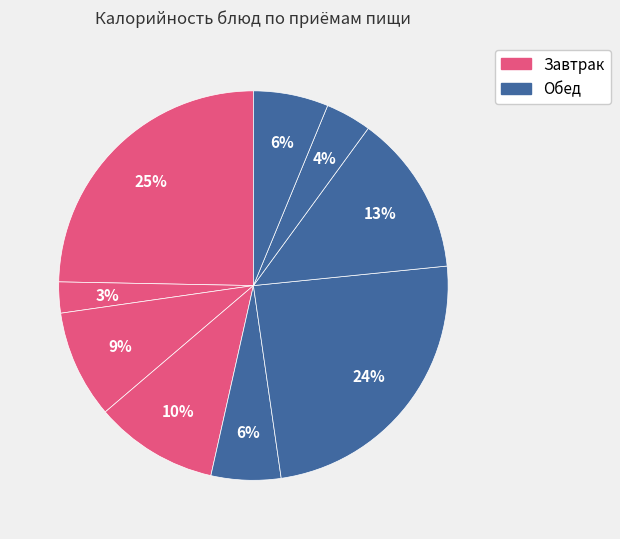

How many slices are in this pie chart?

9